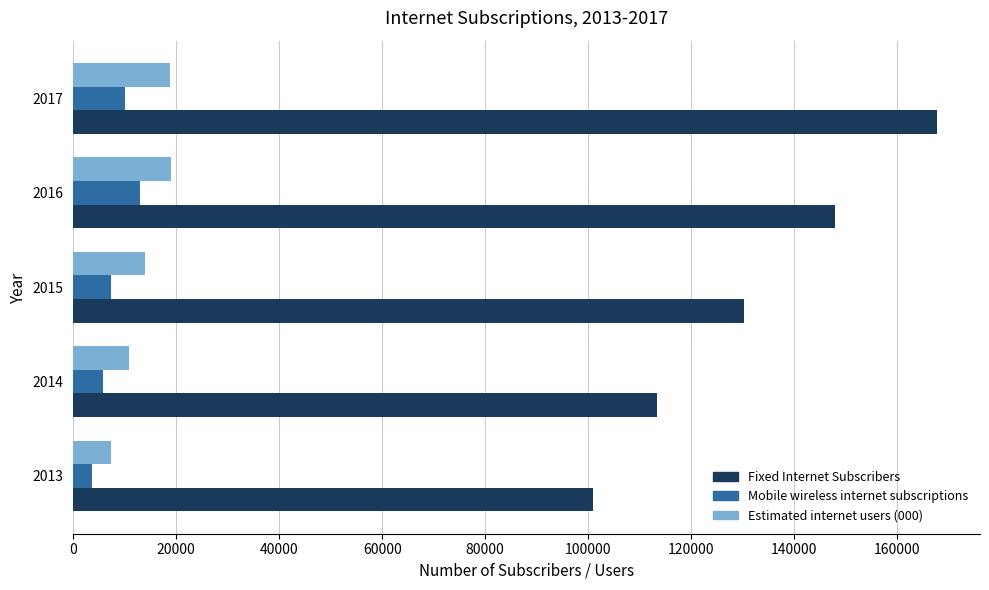

What are all the series names shown in the legend?

Fixed Internet Subscribers, Mobile wireless internet subscriptions, Estimated internet users (000)